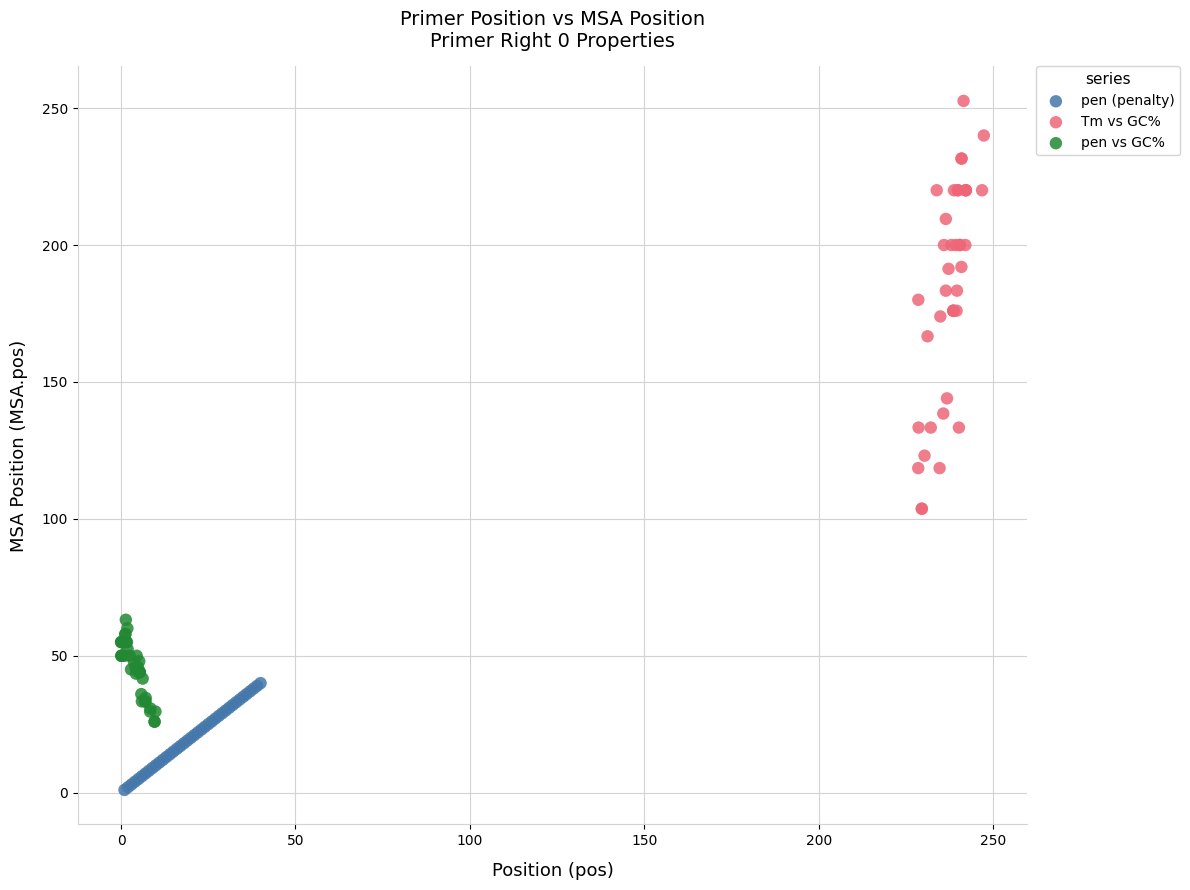

Which series reaches the minimum Y coordinate?

pen (penalty)